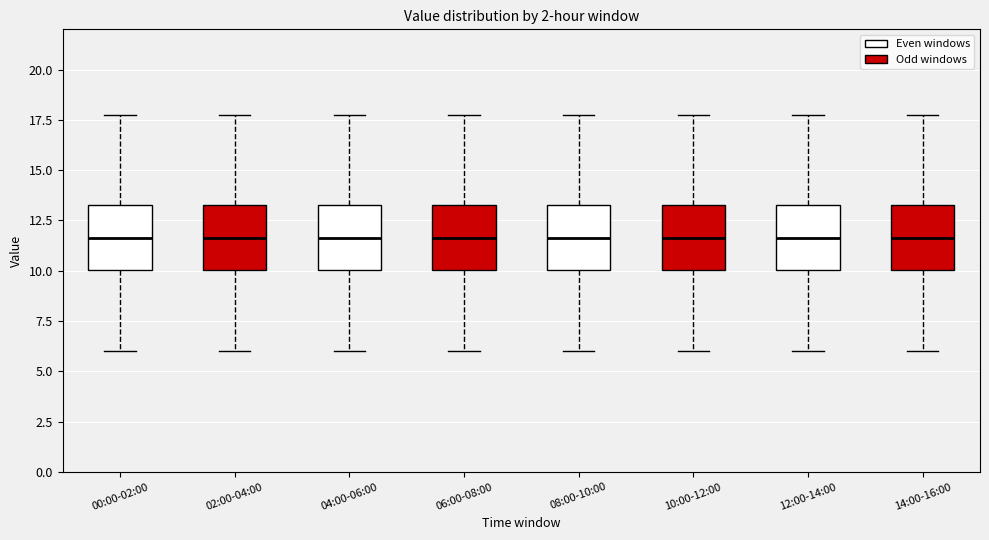

Reading left to right, transcribe this box plot: for each box, give where its median line is, the range the box spans, and where its two whiskers end, as read against the y-axis. The values are not printed on the chart, so give them approximately, as read against the axis.

00:00-02:00: median 11.5, box 10.0 to 13.5, whiskers 6.0 to 17.5
02:00-04:00: median 11.5, box 10.0 to 13.5, whiskers 6.0 to 17.5
04:00-06:00: median 11.5, box 10.0 to 13.5, whiskers 6.0 to 17.5
06:00-08:00: median 11.5, box 10.0 to 13.5, whiskers 6.0 to 17.5
08:00-10:00: median 11.5, box 10.0 to 13.5, whiskers 6.0 to 17.5
10:00-12:00: median 11.5, box 10.0 to 13.5, whiskers 6.0 to 17.5
12:00-14:00: median 11.5, box 10.0 to 13.5, whiskers 6.0 to 17.5
14:00-16:00: median 11.5, box 10.0 to 13.5, whiskers 6.0 to 17.5